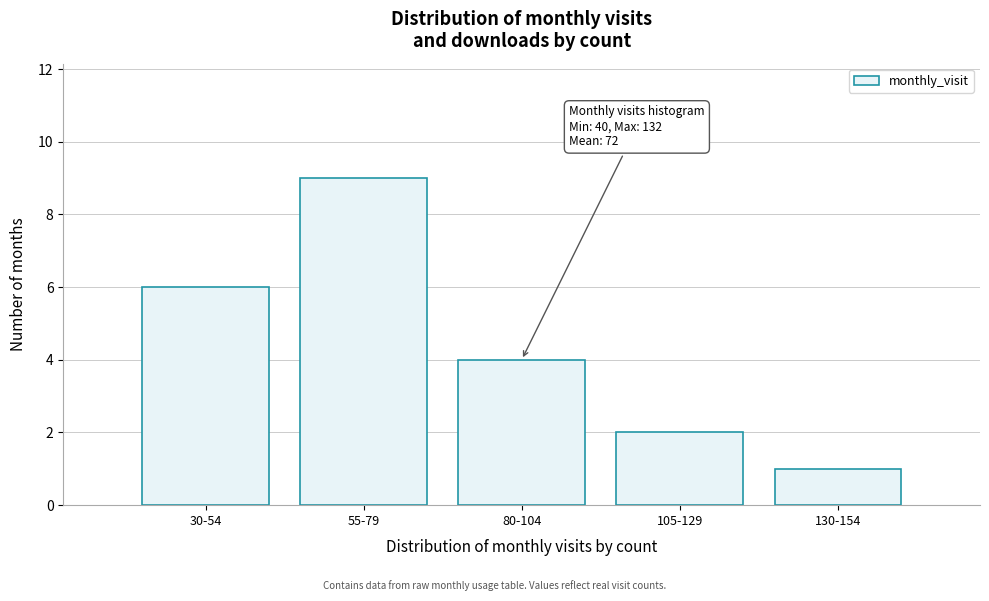

Reading right to left, what are all the values shown in this chart?

1	2	4	9	6